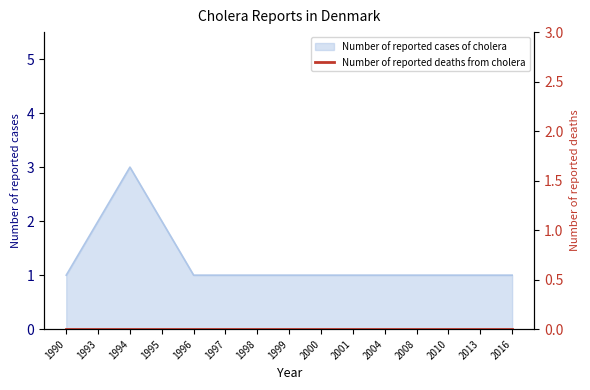

Which has a higher value, 1997 or 1994?

1994